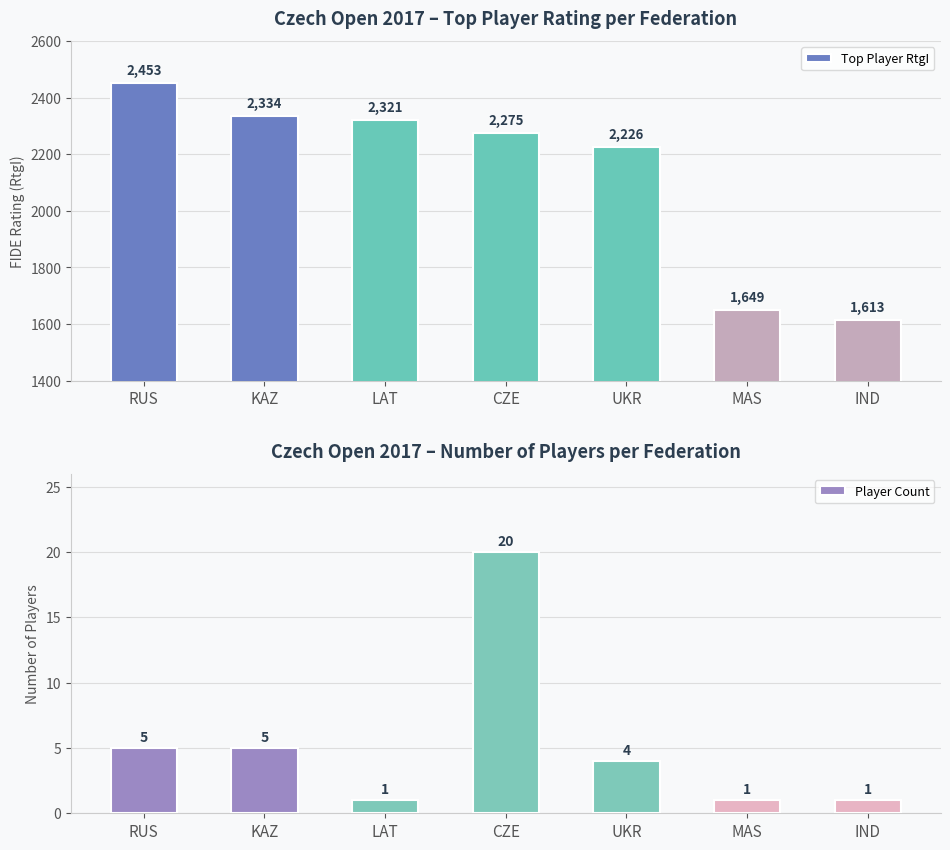

What position from the left is LAT?

3